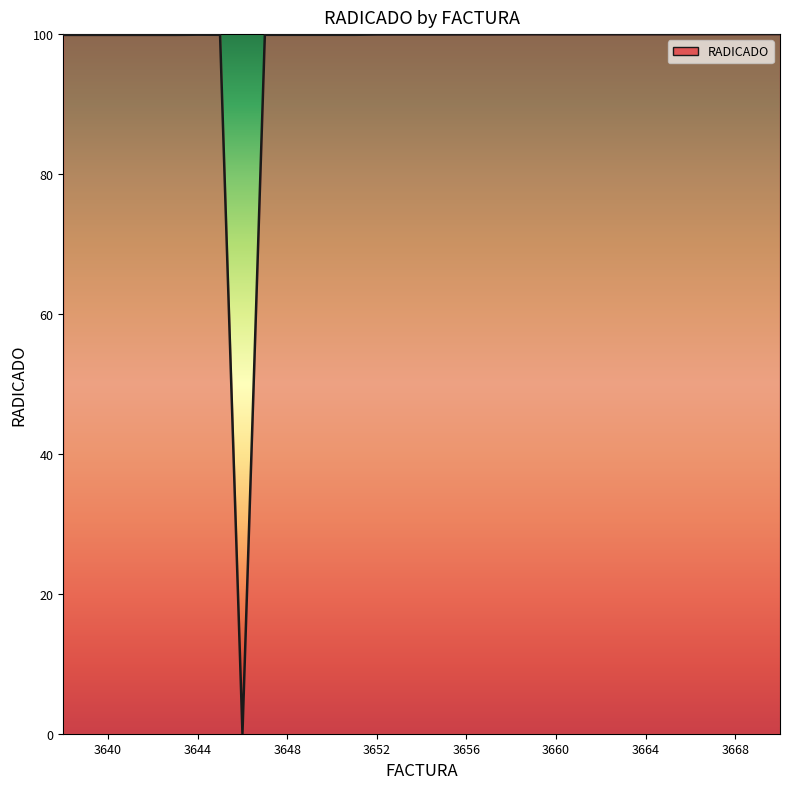

What is the maximum value shown in the chart?

100.0